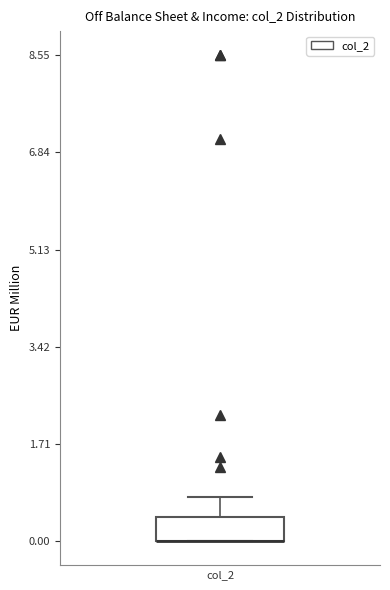

Where is the upper edge of the box for col_2 on the y-axis? The values are not printed on the chart, so give them approximately, as read against the axis.

0.4